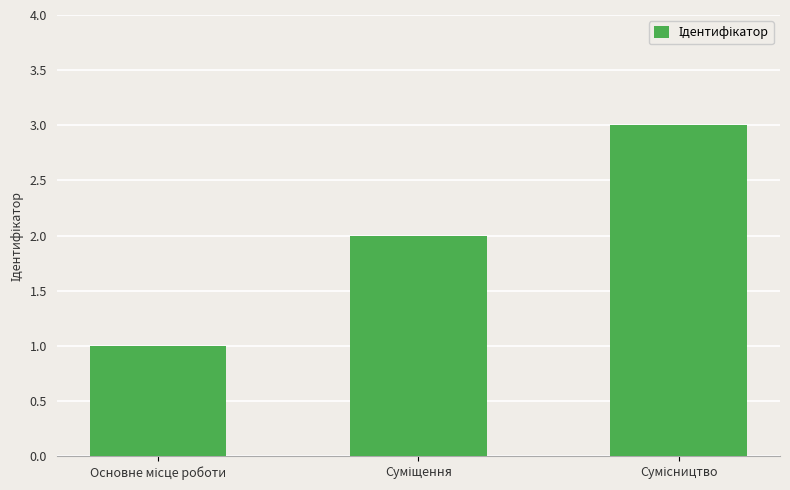

What is the greatest value displayed?

3